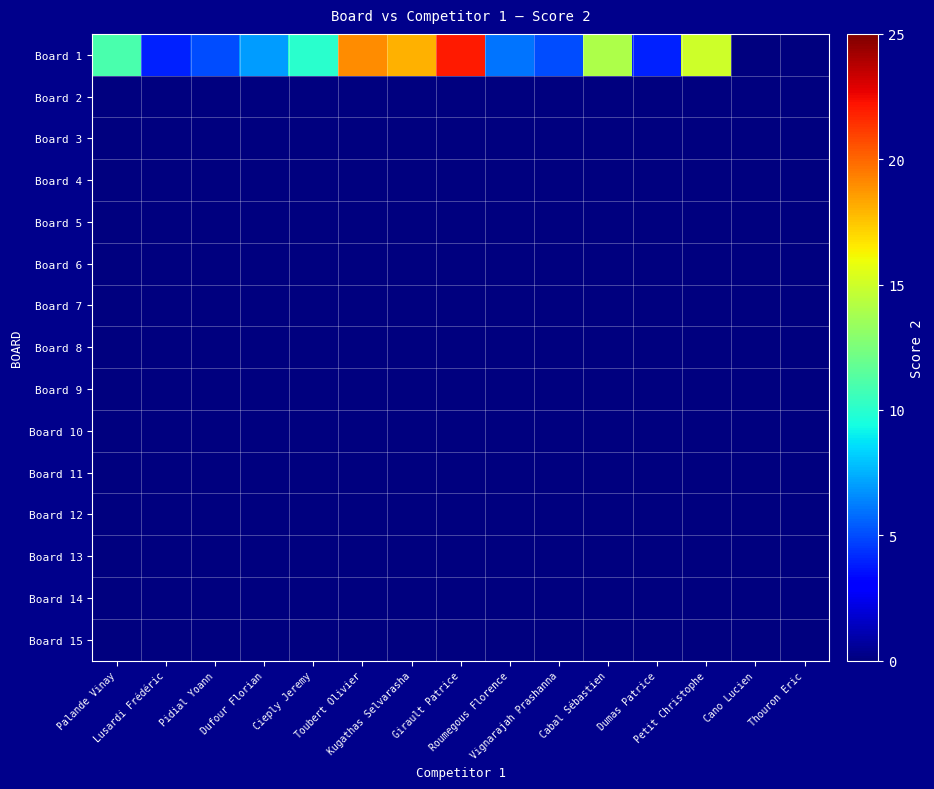

Reading right to left, list all the values displayed in this chart.

Board 1: Thouron Eric=0	Cano Lucien=0	Petit Christophe=15	Dumas Patrice=4	Cabal Sébastien=14	Vignarajah Prashanna=5	Roumegous Florence=6	Girault Patrice=22	Kugathas Selvarasha=18	Toubert Olivier=19	Cieply Jeremy=10	Dufour Florian=7	Pidial Yoann=5	Lusardi Frédéric=4	Palande Vinay=11
Board 2: Thouron Eric=0	Cano Lucien=0	Petit Christophe=0	Dumas Patrice=0	Cabal Sébastien=0	Vignarajah Prashanna=0	Roumegous Florence=0	Girault Patrice=0	Kugathas Selvarasha=0	Toubert Olivier=0	Cieply Jeremy=0	Dufour Florian=0	Pidial Yoann=0	Lusardi Frédéric=0	Palande Vinay=0
Board 3: Thouron Eric=0	Cano Lucien=0	Petit Christophe=0	Dumas Patrice=0	Cabal Sébastien=0	Vignarajah Prashanna=0	Roumegous Florence=0	Girault Patrice=0	Kugathas Selvarasha=0	Toubert Olivier=0	Cieply Jeremy=0	Dufour Florian=0	Pidial Yoann=0	Lusardi Frédéric=0	Palande Vinay=0
Board 4: Thouron Eric=0	Cano Lucien=0	Petit Christophe=0	Dumas Patrice=0	Cabal Sébastien=0	Vignarajah Prashanna=0	Roumegous Florence=0	Girault Patrice=0	Kugathas Selvarasha=0	Toubert Olivier=0	Cieply Jeremy=0	Dufour Florian=0	Pidial Yoann=0	Lusardi Frédéric=0	Palande Vinay=0
Board 5: Thouron Eric=0	Cano Lucien=0	Petit Christophe=0	Dumas Patrice=0	Cabal Sébastien=0	Vignarajah Prashanna=0	Roumegous Florence=0	Girault Patrice=0	Kugathas Selvarasha=0	Toubert Olivier=0	Cieply Jeremy=0	Dufour Florian=0	Pidial Yoann=0	Lusardi Frédéric=0	Palande Vinay=0
Board 6: Thouron Eric=0	Cano Lucien=0	Petit Christophe=0	Dumas Patrice=0	Cabal Sébastien=0	Vignarajah Prashanna=0	Roumegous Florence=0	Girault Patrice=0	Kugathas Selvarasha=0	Toubert Olivier=0	Cieply Jeremy=0	Dufour Florian=0	Pidial Yoann=0	Lusardi Frédéric=0	Palande Vinay=0
Board 7: Thouron Eric=0	Cano Lucien=0	Petit Christophe=0	Dumas Patrice=0	Cabal Sébastien=0	Vignarajah Prashanna=0	Roumegous Florence=0	Girault Patrice=0	Kugathas Selvarasha=0	Toubert Olivier=0	Cieply Jeremy=0	Dufour Florian=0	Pidial Yoann=0	Lusardi Frédéric=0	Palande Vinay=0
Board 8: Thouron Eric=0	Cano Lucien=0	Petit Christophe=0	Dumas Patrice=0	Cabal Sébastien=0	Vignarajah Prashanna=0	Roumegous Florence=0	Girault Patrice=0	Kugathas Selvarasha=0	Toubert Olivier=0	Cieply Jeremy=0	Dufour Florian=0	Pidial Yoann=0	Lusardi Frédéric=0	Palande Vinay=0
Board 9: Thouron Eric=0	Cano Lucien=0	Petit Christophe=0	Dumas Patrice=0	Cabal Sébastien=0	Vignarajah Prashanna=0	Roumegous Florence=0	Girault Patrice=0	Kugathas Selvarasha=0	Toubert Olivier=0	Cieply Jeremy=0	Dufour Florian=0	Pidial Yoann=0	Lusardi Frédéric=0	Palande Vinay=0
Board 10: Thouron Eric=0	Cano Lucien=0	Petit Christophe=0	Dumas Patrice=0	Cabal Sébastien=0	Vignarajah Prashanna=0	Roumegous Florence=0	Girault Patrice=0	Kugathas Selvarasha=0	Toubert Olivier=0	Cieply Jeremy=0	Dufour Florian=0	Pidial Yoann=0	Lusardi Frédéric=0	Palande Vinay=0
Board 11: Thouron Eric=0	Cano Lucien=0	Petit Christophe=0	Dumas Patrice=0	Cabal Sébastien=0	Vignarajah Prashanna=0	Roumegous Florence=0	Girault Patrice=0	Kugathas Selvarasha=0	Toubert Olivier=0	Cieply Jeremy=0	Dufour Florian=0	Pidial Yoann=0	Lusardi Frédéric=0	Palande Vinay=0
Board 12: Thouron Eric=0	Cano Lucien=0	Petit Christophe=0	Dumas Patrice=0	Cabal Sébastien=0	Vignarajah Prashanna=0	Roumegous Florence=0	Girault Patrice=0	Kugathas Selvarasha=0	Toubert Olivier=0	Cieply Jeremy=0	Dufour Florian=0	Pidial Yoann=0	Lusardi Frédéric=0	Palande Vinay=0
Board 13: Thouron Eric=0	Cano Lucien=0	Petit Christophe=0	Dumas Patrice=0	Cabal Sébastien=0	Vignarajah Prashanna=0	Roumegous Florence=0	Girault Patrice=0	Kugathas Selvarasha=0	Toubert Olivier=0	Cieply Jeremy=0	Dufour Florian=0	Pidial Yoann=0	Lusardi Frédéric=0	Palande Vinay=0
Board 14: Thouron Eric=0	Cano Lucien=0	Petit Christophe=0	Dumas Patrice=0	Cabal Sébastien=0	Vignarajah Prashanna=0	Roumegous Florence=0	Girault Patrice=0	Kugathas Selvarasha=0	Toubert Olivier=0	Cieply Jeremy=0	Dufour Florian=0	Pidial Yoann=0	Lusardi Frédéric=0	Palande Vinay=0
Board 15: Thouron Eric=0	Cano Lucien=0	Petit Christophe=0	Dumas Patrice=0	Cabal Sébastien=0	Vignarajah Prashanna=0	Roumegous Florence=0	Girault Patrice=0	Kugathas Selvarasha=0	Toubert Olivier=0	Cieply Jeremy=0	Dufour Florian=0	Pidial Yoann=0	Lusardi Frédéric=0	Palande Vinay=0